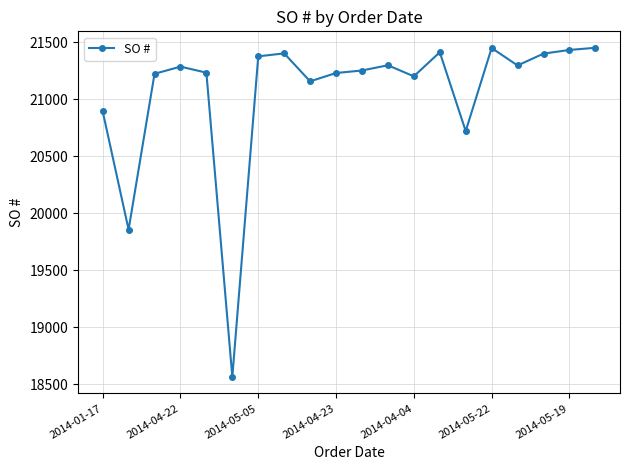

Is this an area chart (filled region under the line)?

No